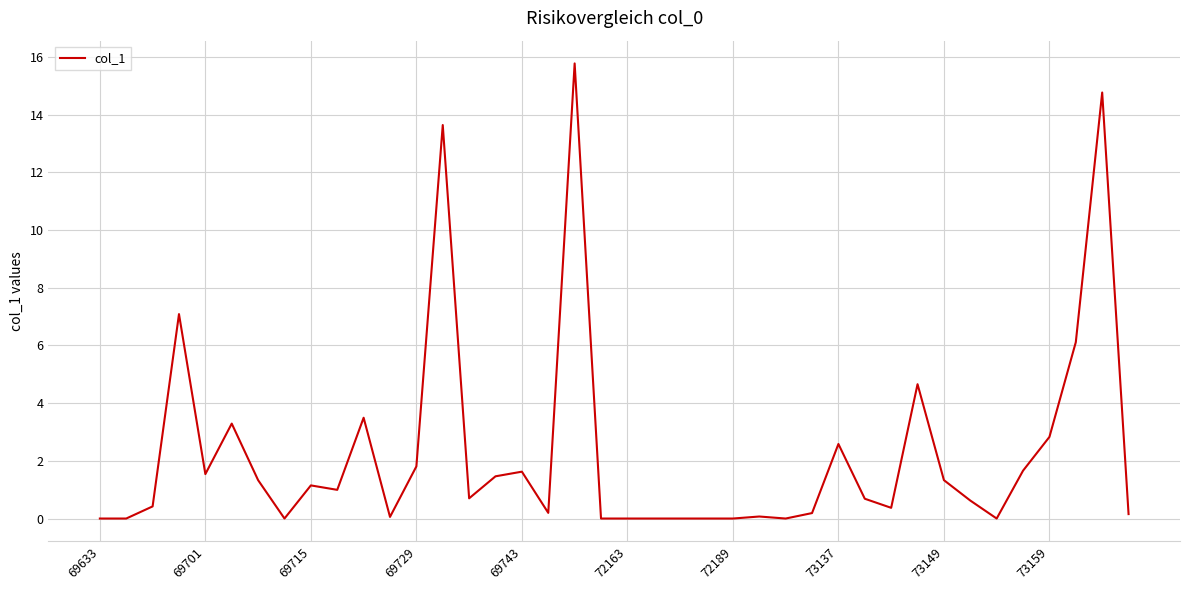

What is the difference between the maximum and minimum values?

15.8